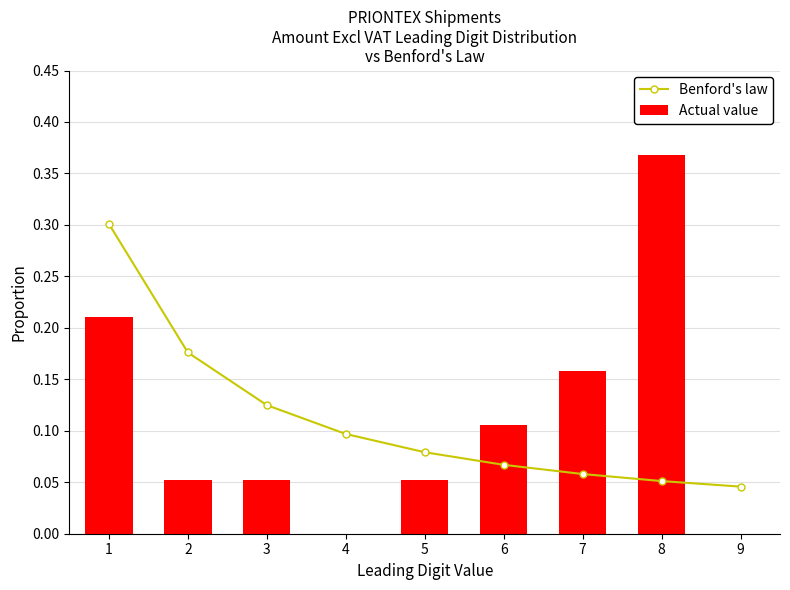

Which category has the highest value in the Benford's law series?

1